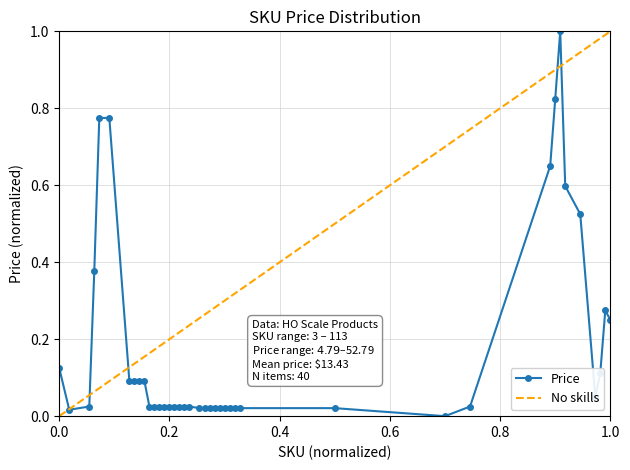

Reading right to left, extract all data points from this chart.

0.2	0.3	0.1	0.1	0.5	0.6	1.0	0.8	0.7	0.0	0.0	0.0	0.0	0.0	0.0	0.0	0.0	0.0	0.0	0.0	0.0	0.0	0.0	0.0	0.0	0.0	0.0	0.0	0.0	0.0	0.1	0.1	0.1	0.1	0.8	0.8	0.4	0.0	0.0	0.1